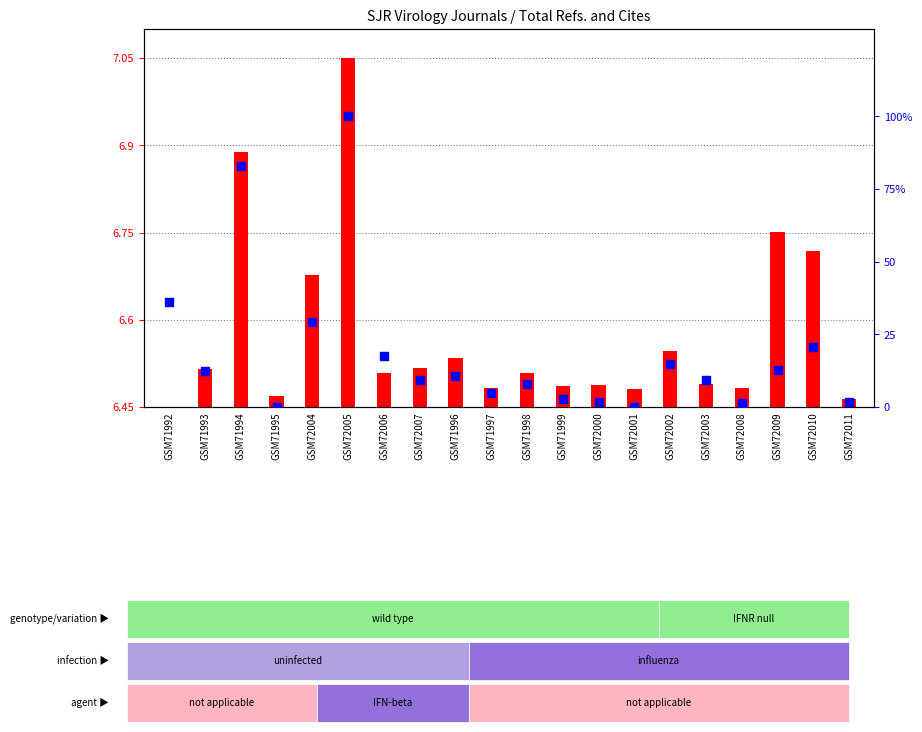

Which series contains the lowest Y value?

percentile rank within the sample